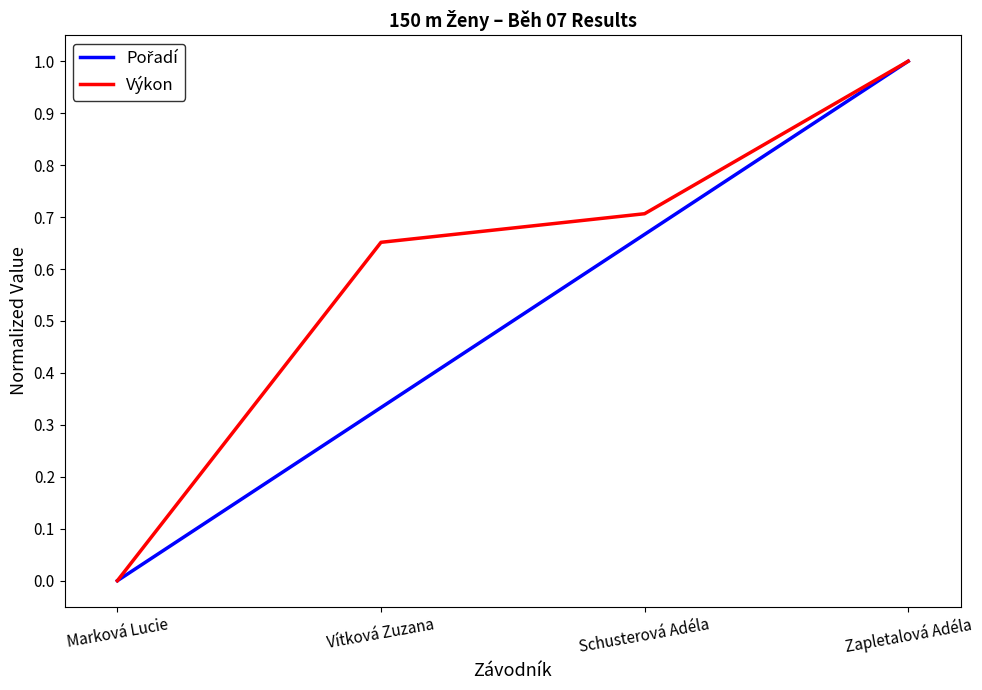

How many series are shown in this chart?

2